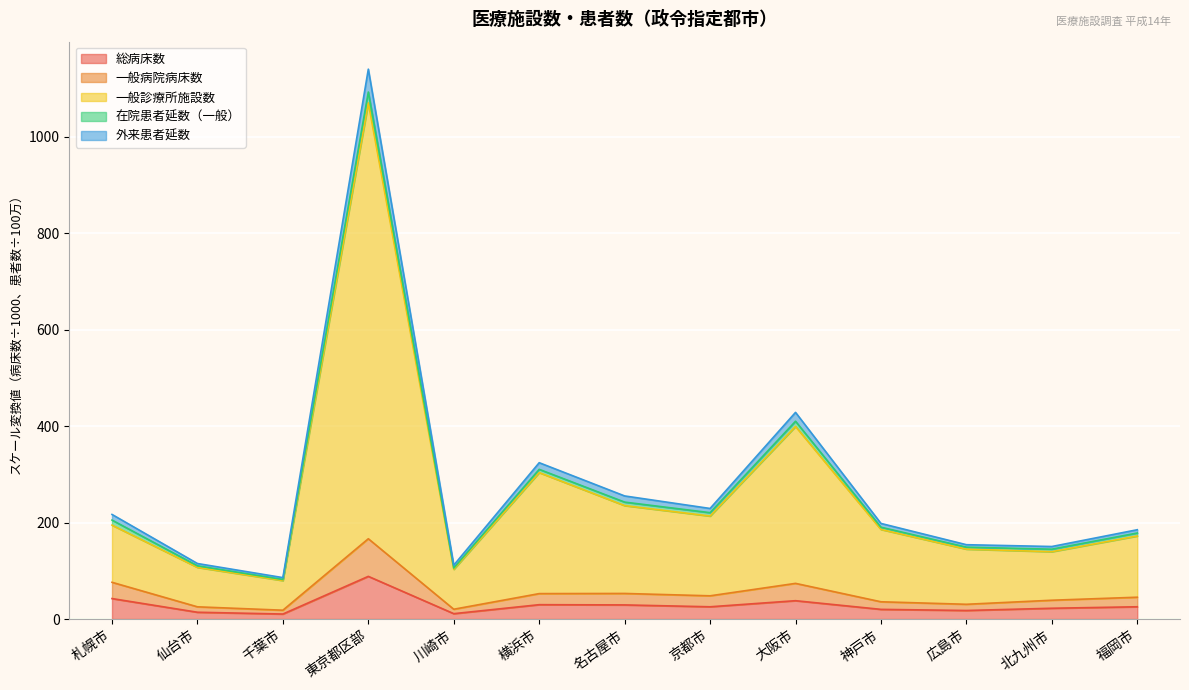

What is the maximum value for 総病床数?

88.4